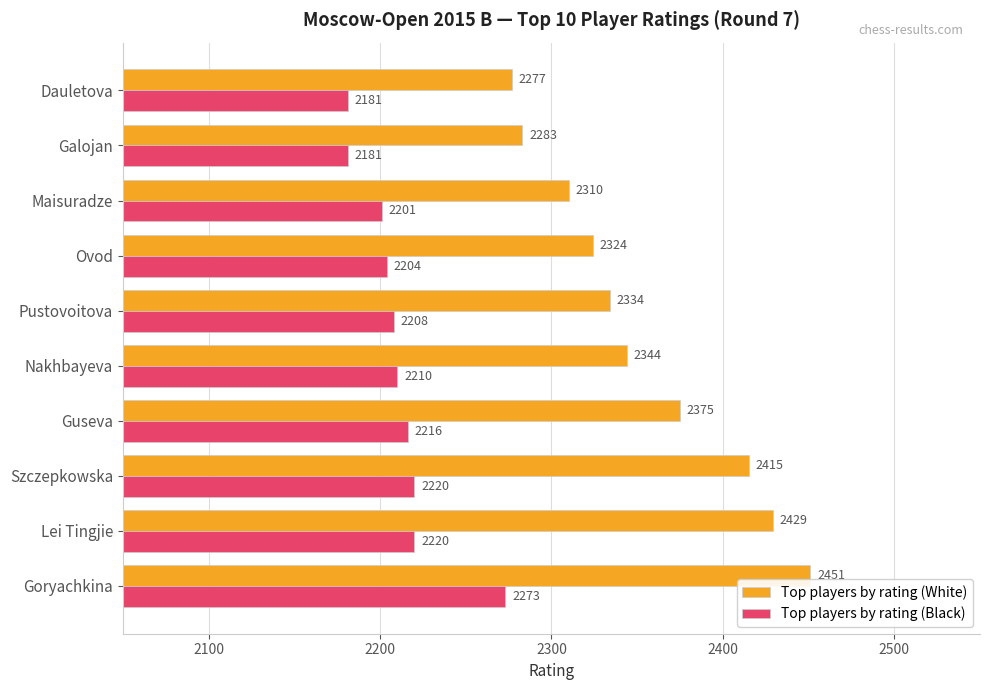

Which series has the largest range (max minus min)?

Top players by rating (White)